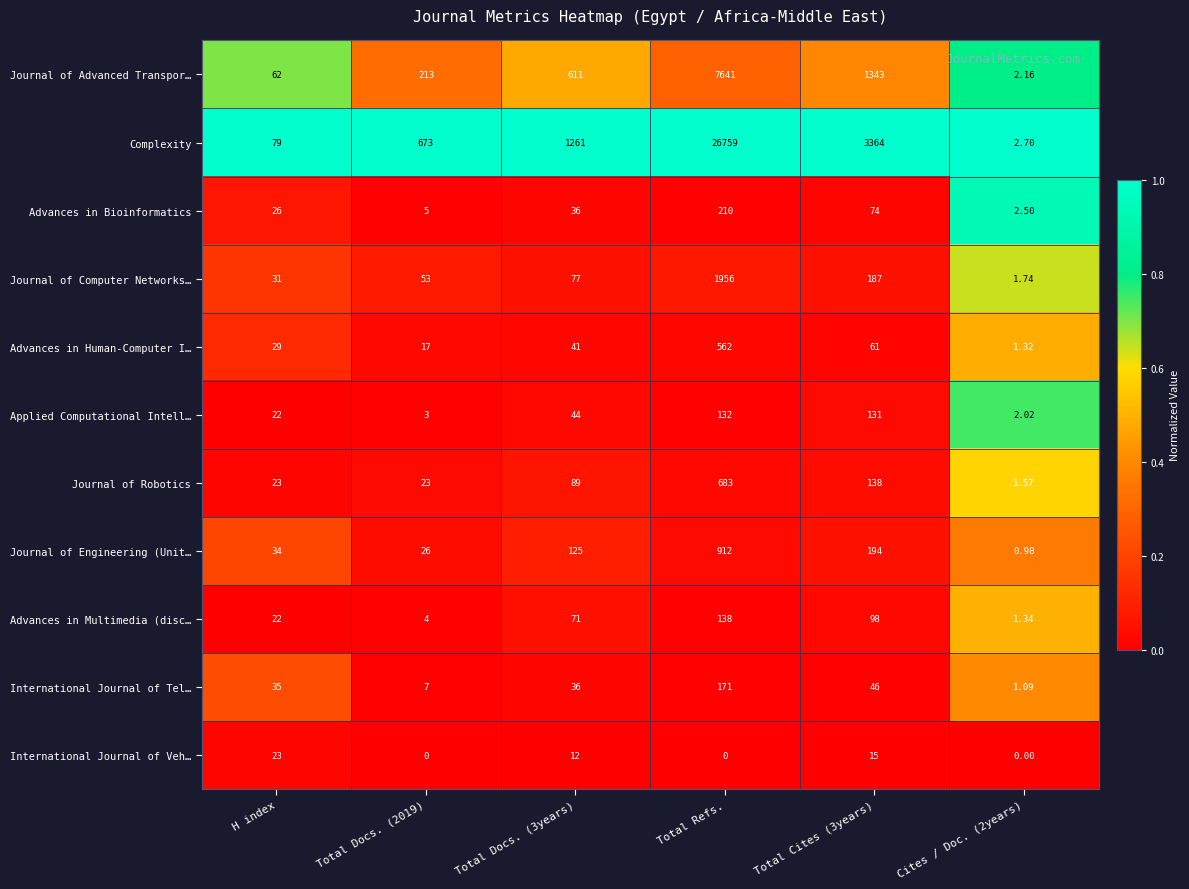

At Total Cites (3years), list the series in order from largest to smallest.

Complexity, Journal of Advanced Transpor…, Journal of Engineering (Unit…, Journal of Computer Networks…, Journal of Robotics, Applied Computational Intell…, Advances in Multimedia (disc…, Advances in Bioinformatics, Advances in Human-Computer I…, International Journal of Tel…, International Journal of Veh…